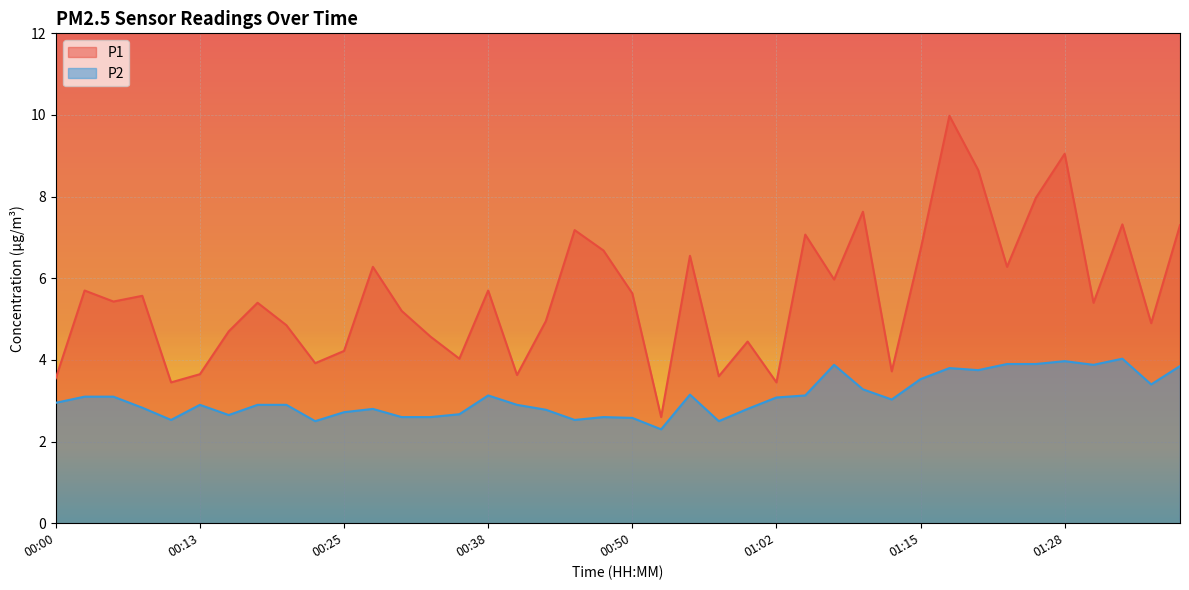

Count the number of data series in this chart.

2